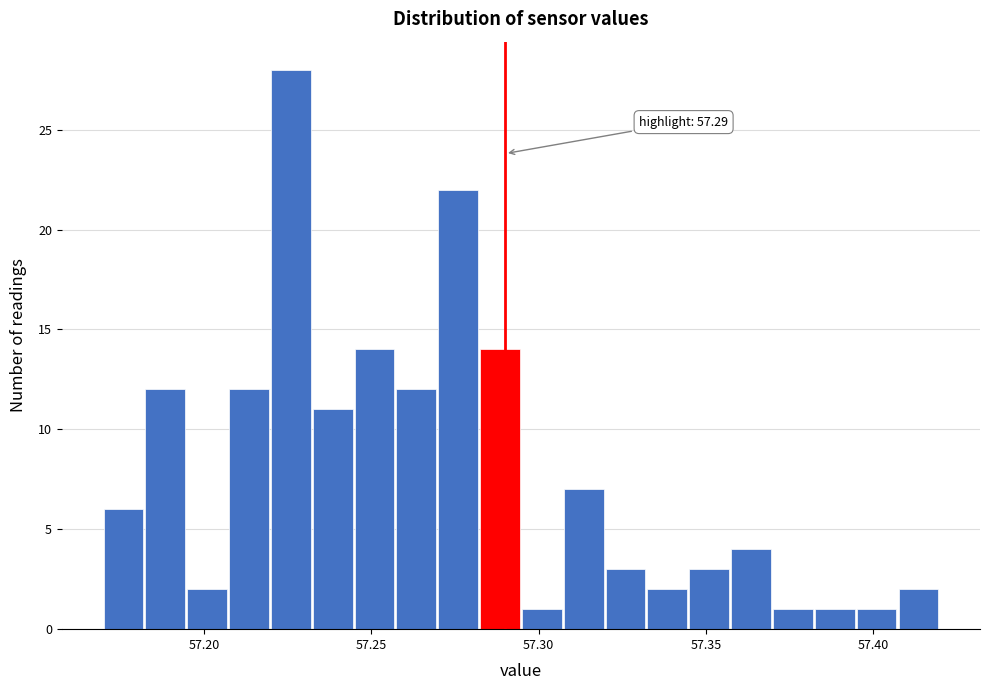

Around what value on the x-axis is the tallest bar? Give the approximate position of its centre, as read against the axis.

57.225